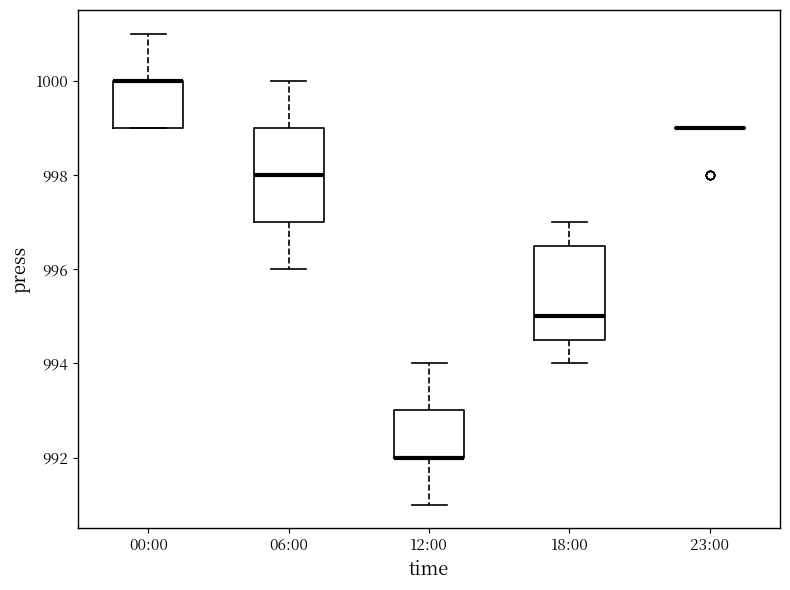

Reading left to right, transcribe this box plot: for each box, give where its median line is, the range the box spans, and where its two whiskers end, as read against the y-axis. The values are not printed on the chart, so give them approximately, as read against the axis.

00:00: median 1000.0 (drawn on the box's upper edge), box 999.0 to 1000.0, whiskers 999.0 to 1001.0
06:00: median 998.0, box 997.0 to 999.0, whiskers 996.0 to 1000.0
12:00: median 992.0 (drawn on the box's lower edge), box 992.0 to 993.0, whiskers 991.0 to 994.0
18:00: median 995.0, box 994.6 to 996.6, whiskers 994.0 to 997.0
23:00: box collapsed to a line at 999.0, whiskers 999.0 to 999.0